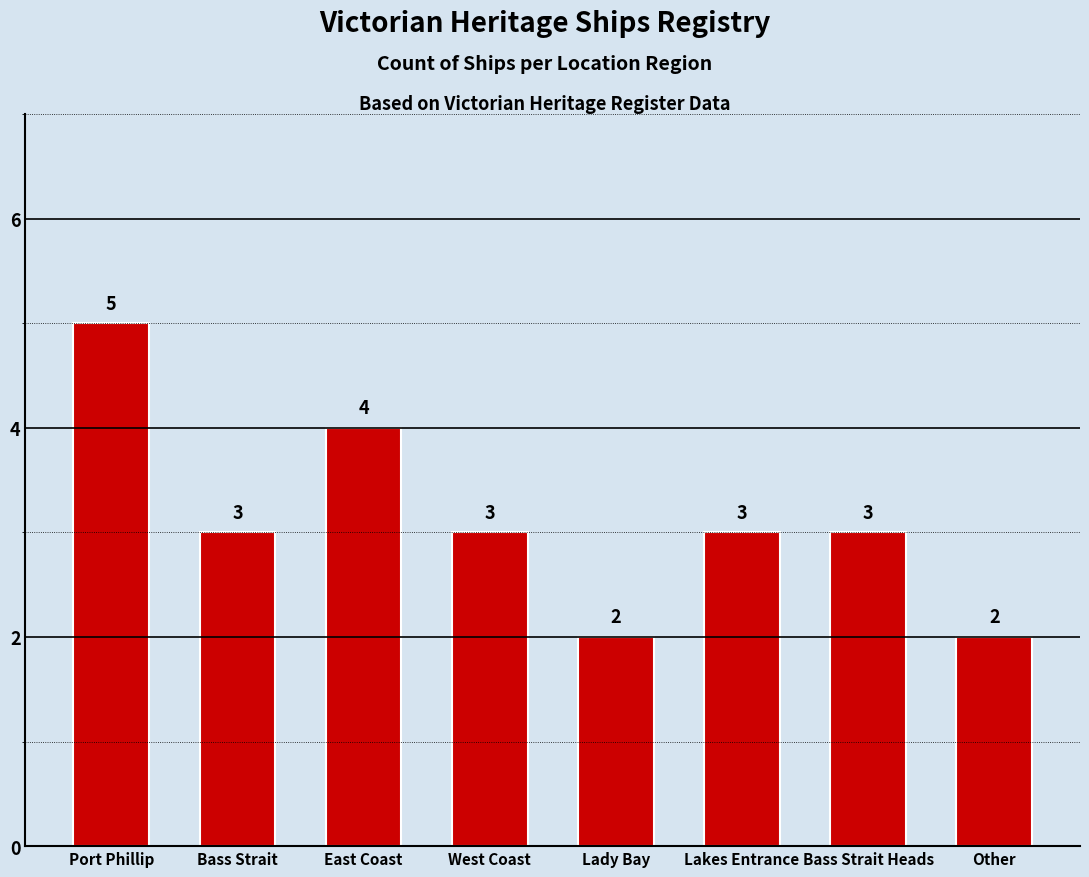

Reading right to left, what are all the values shown in this chart?

2	3	3	2	3	4	3	5